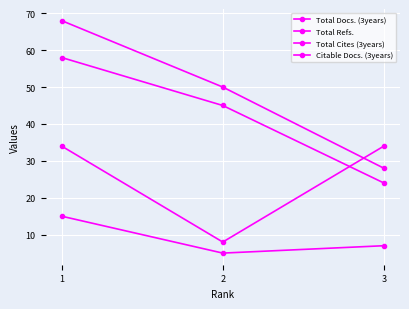

What is the sum of all Total Cites (3years) values?

27